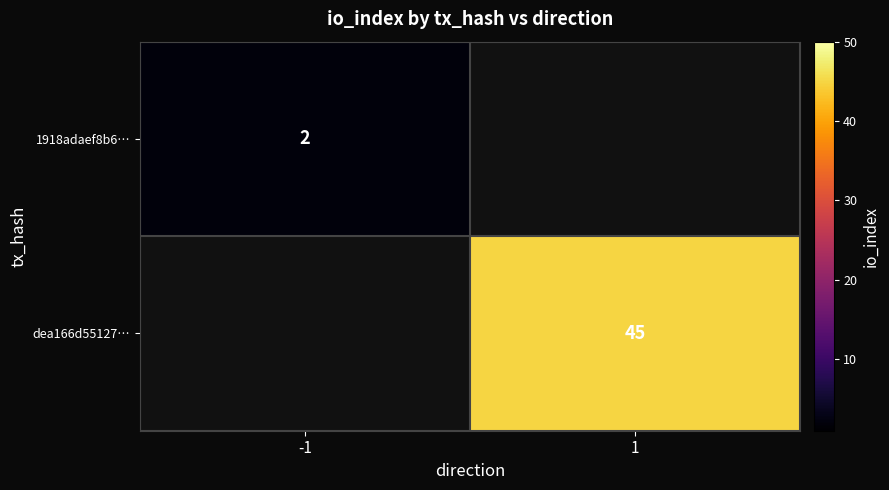

Count the number of data series in this chart.

2